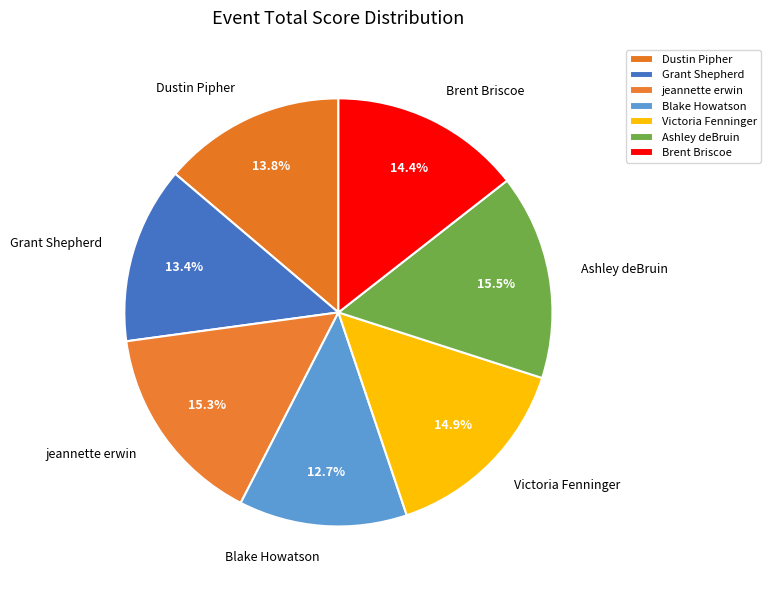

Between Ashley deBruin and Grant Shepherd, which is larger?

Ashley deBruin